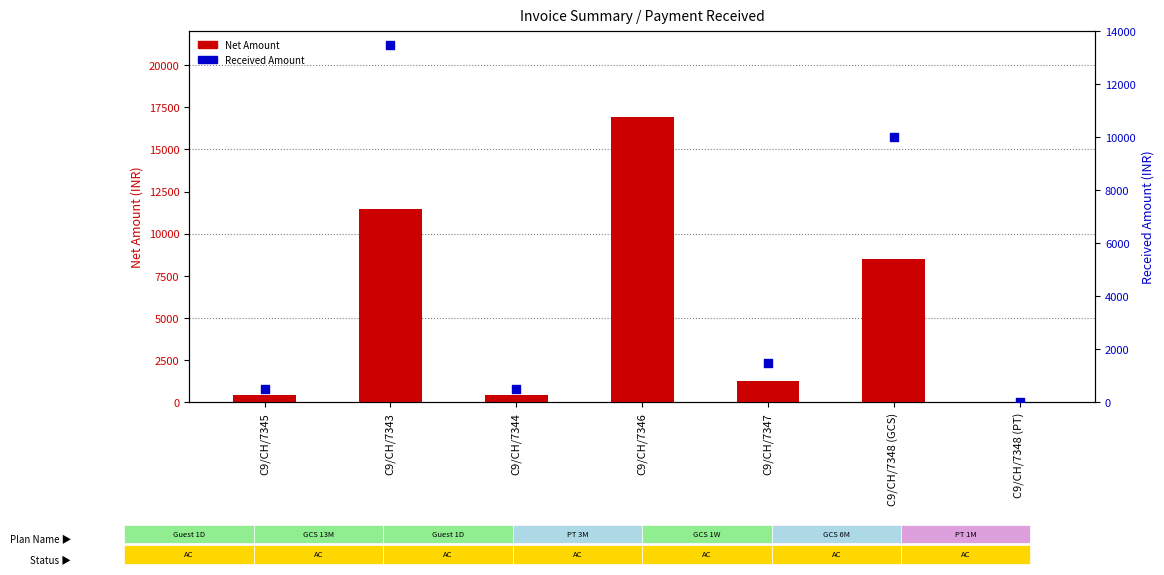

At how many categories does at least one series exceed 11830?

2